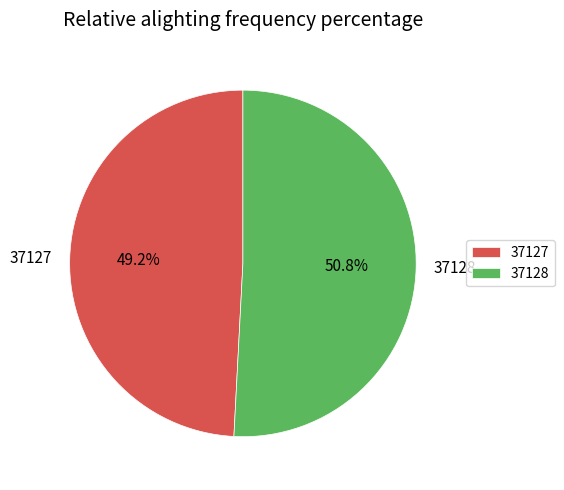

Which category has the smallest portion of the pie?

37127